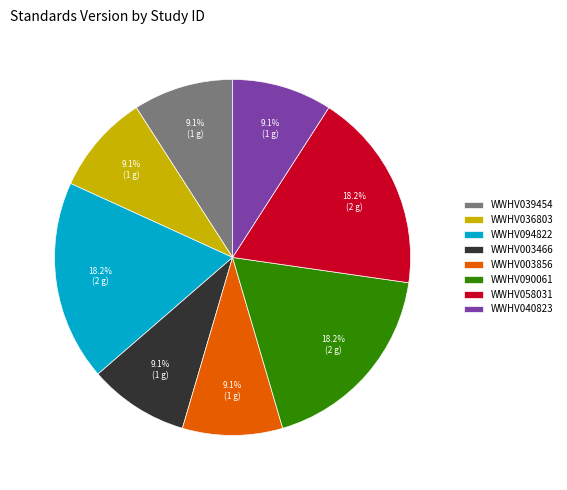

Approximately how many times larger is the value at WWHV039454 compared to WWHV003856?

1.0